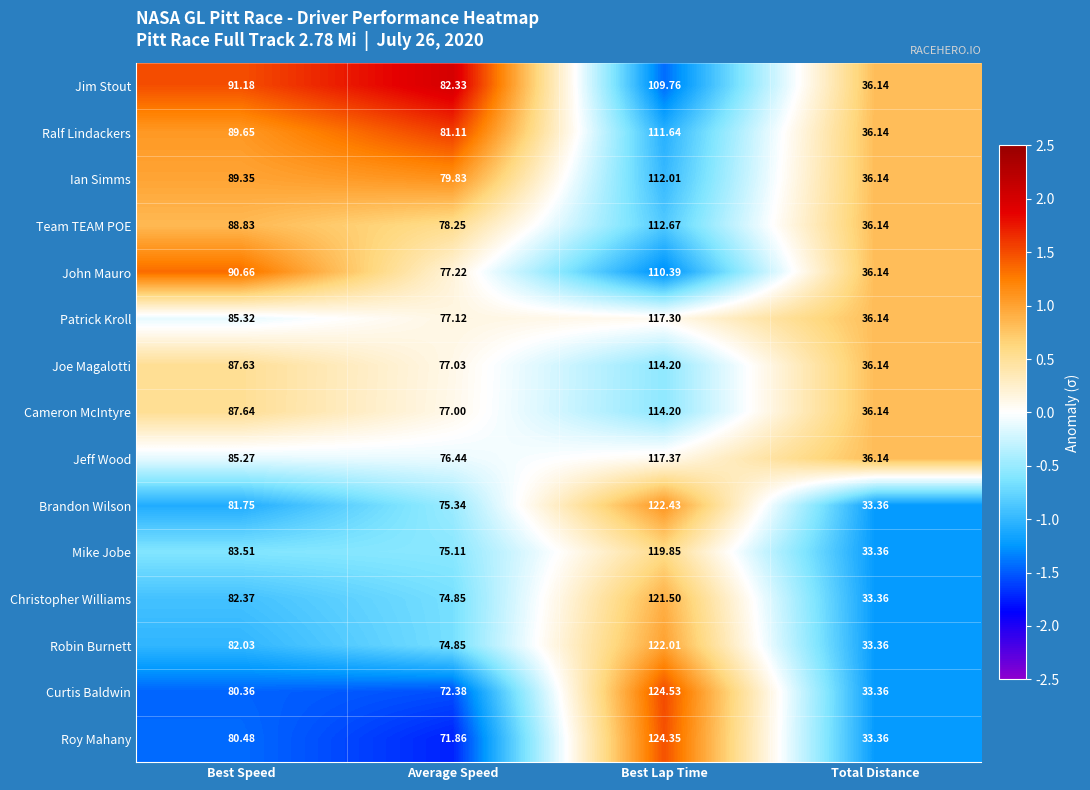

Which category has the lowest value across all series?

Total Distance